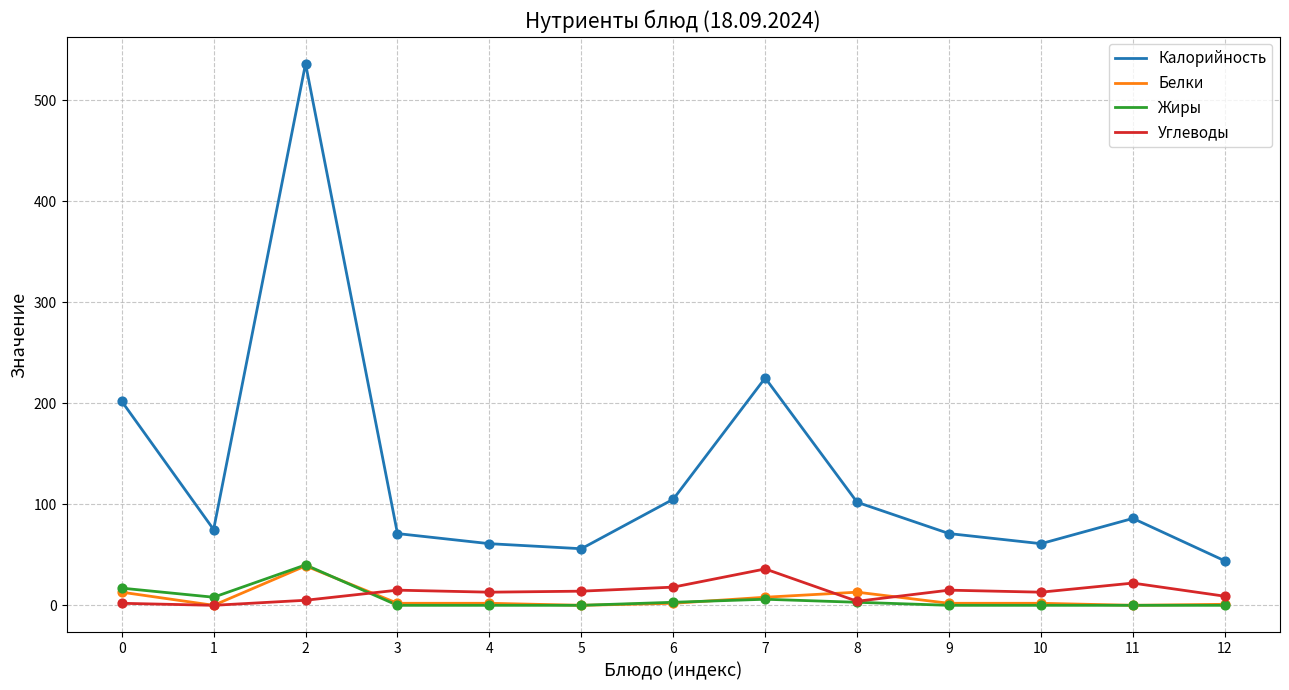

What are all the series names shown in the legend?

Калорийность, Белки, Жиры, Углеводы